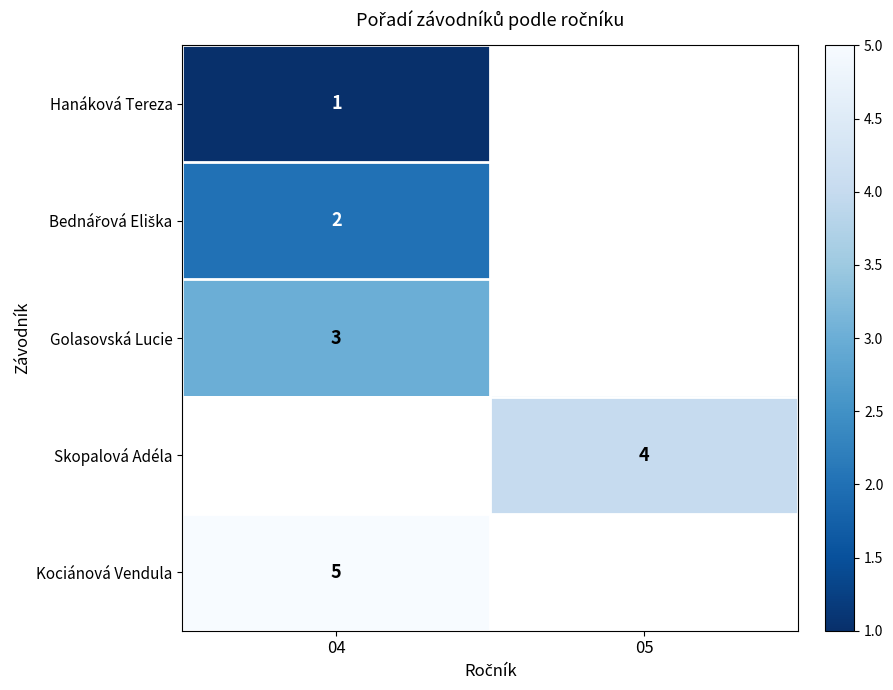

Is it true that Kociánová Vendula equals 5 at 04?

True